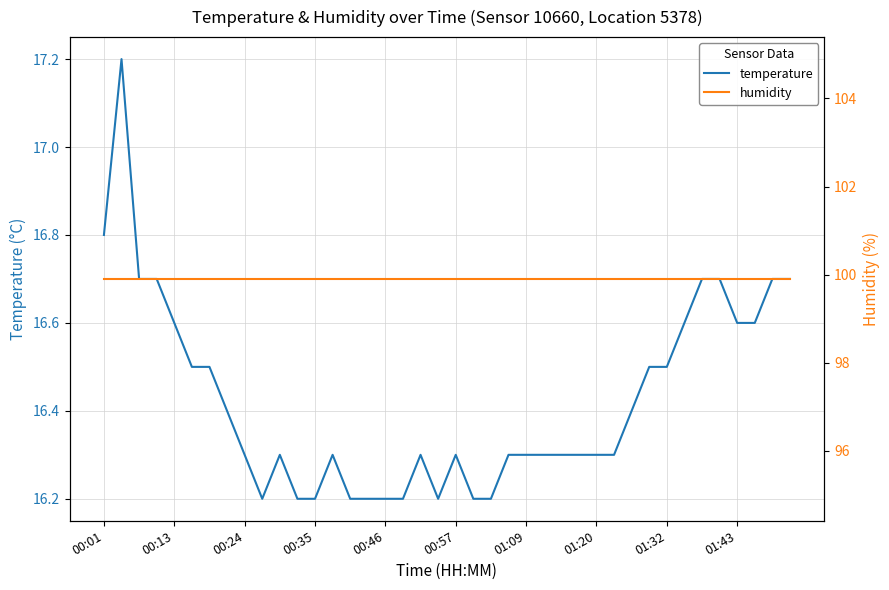

True or false: humidity and temperature intersect in this chart.

False